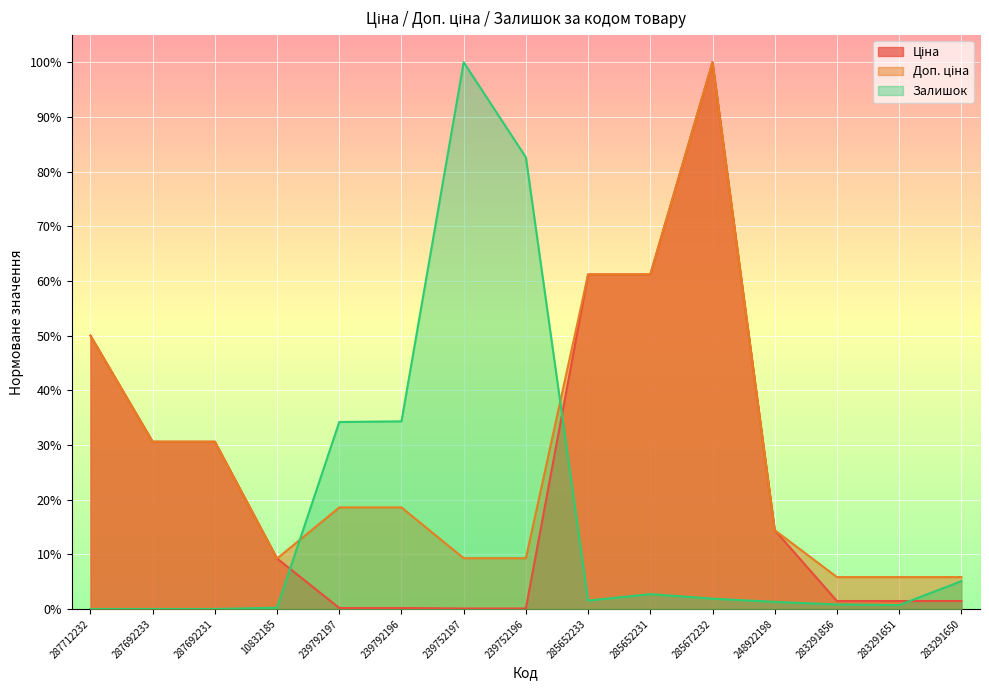

What is the value of the Ціна point at the 3rd from the left?

0.3